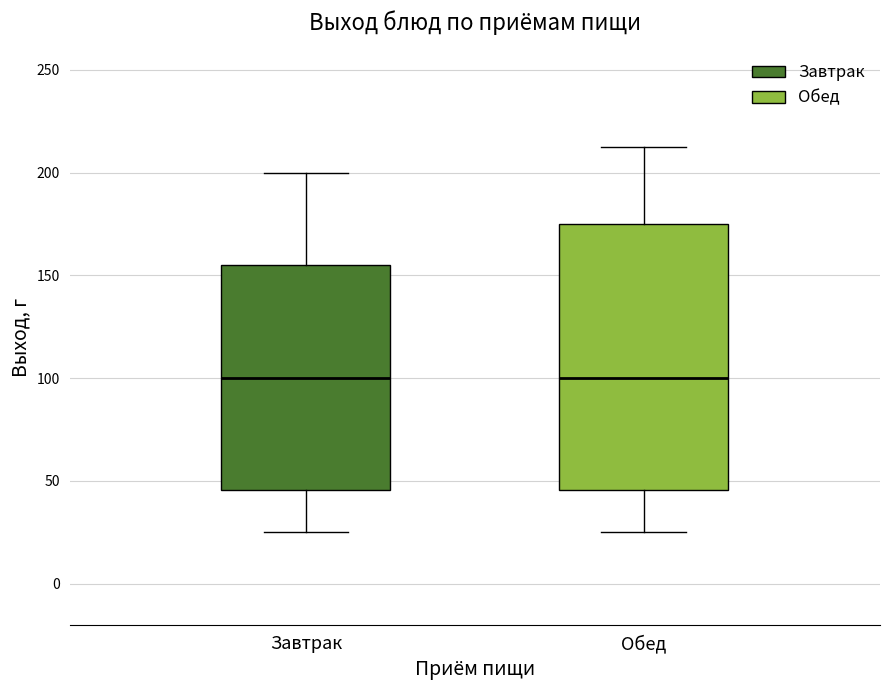

Reading left to right, read every box against the y-axis: the position of its median line, the range the box covers, and the ends of its whiskers. The values are not printed on the chart, so give them approximately, as read against the axis.

Завтрак: median 100, box 45 to 155, whiskers 25 to 200
Обед: median 100, box 45 to 175, whiskers 25 to 215